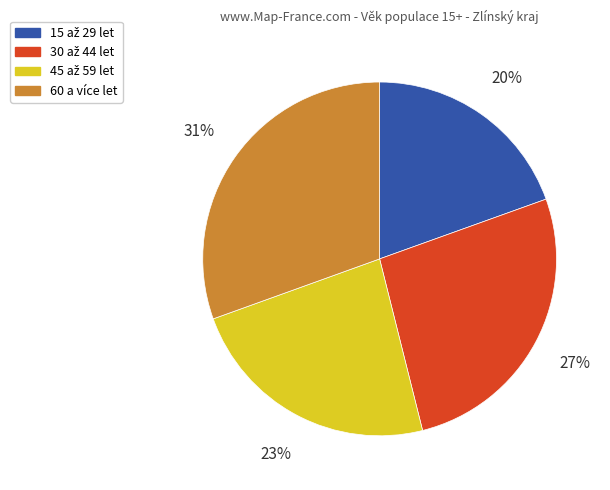

To the nearest percent, what is the difference between the largest and smallest slice percentages?

11%